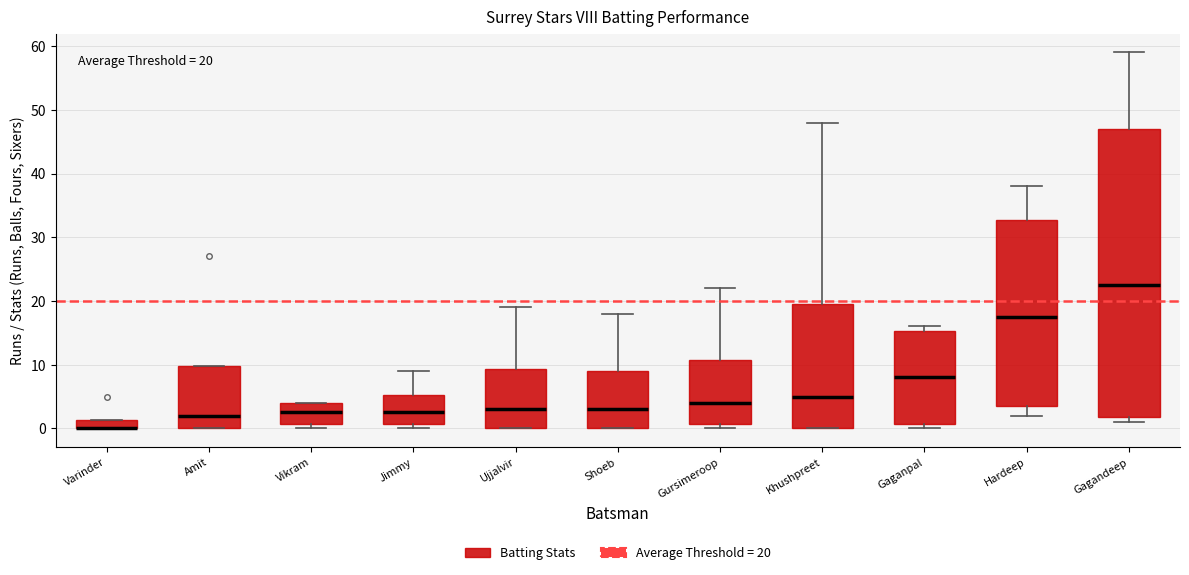

Which box is the tallest, from its lower edge to its upper edge?

Gagandeep